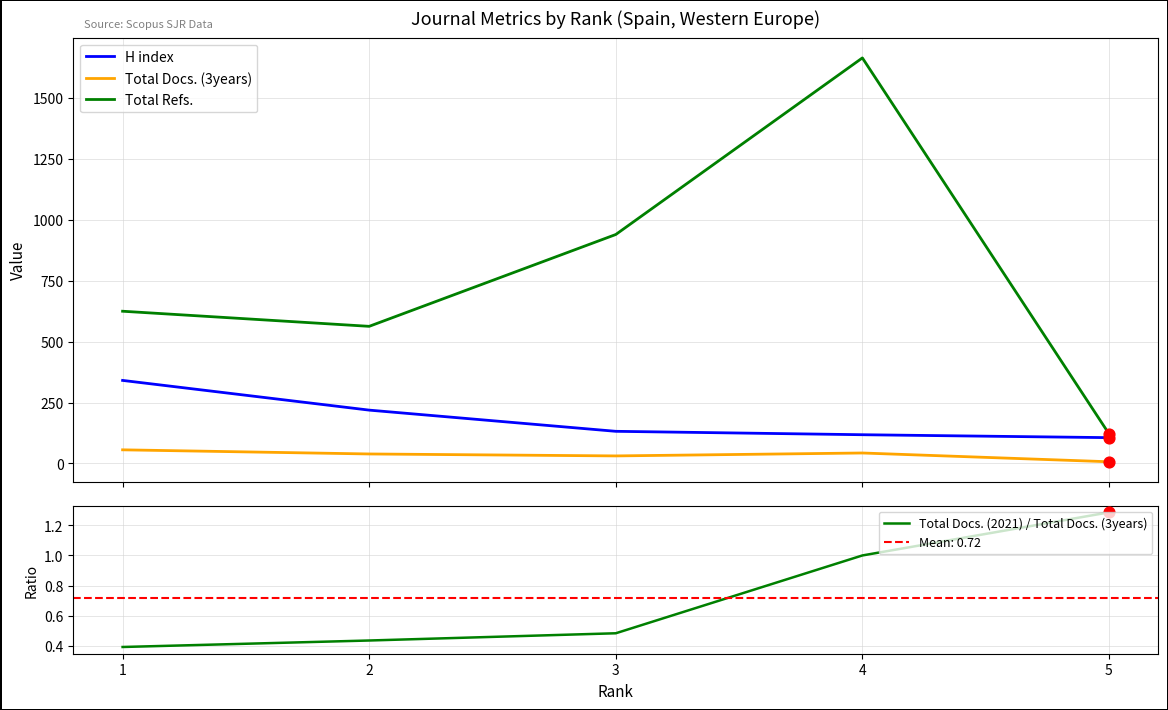

Which series reaches the maximum Y coordinate?

Total Refs.